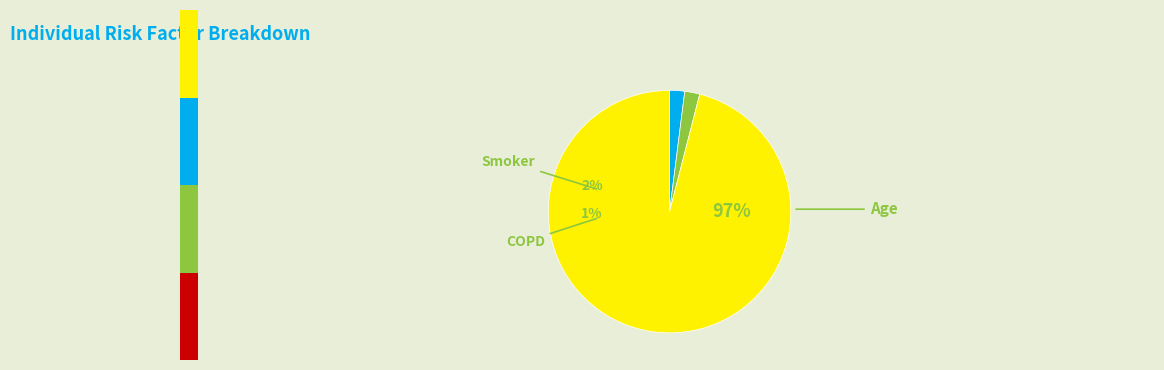

Is it true that Smoker is 9% of the pie?

False